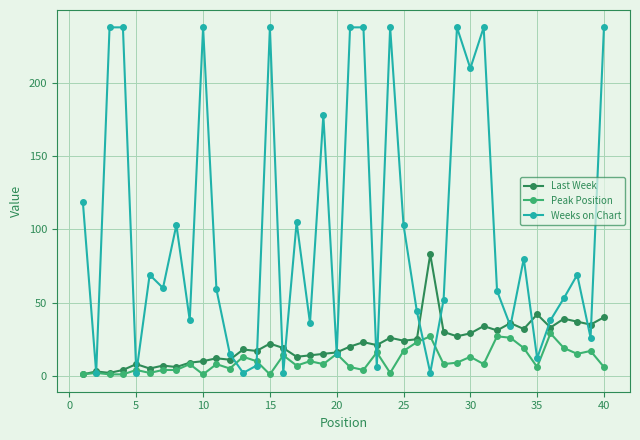

True or false: Weeks on Chart has more than 1 interior local peaks.

True